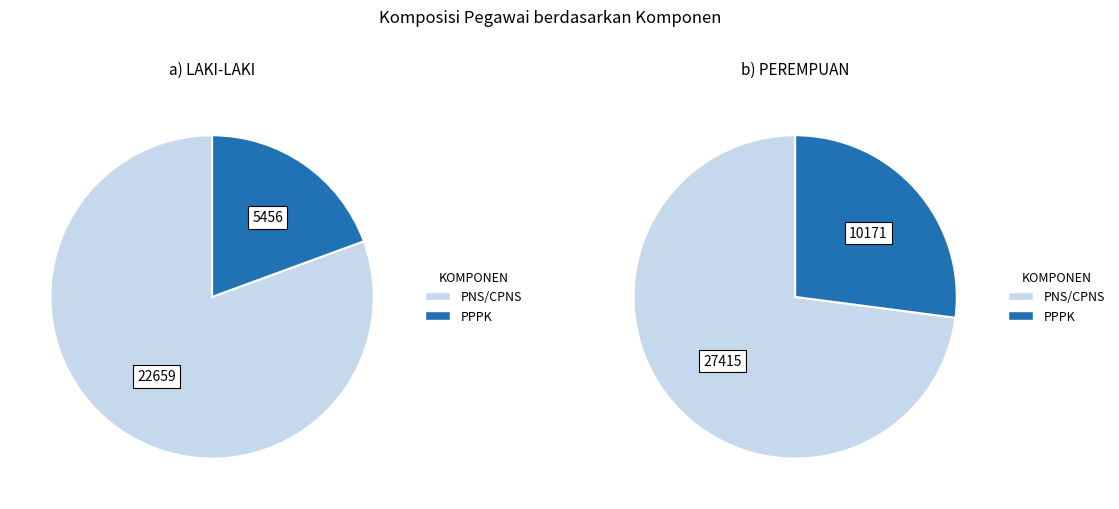

How many segments does this pie chart have?

2